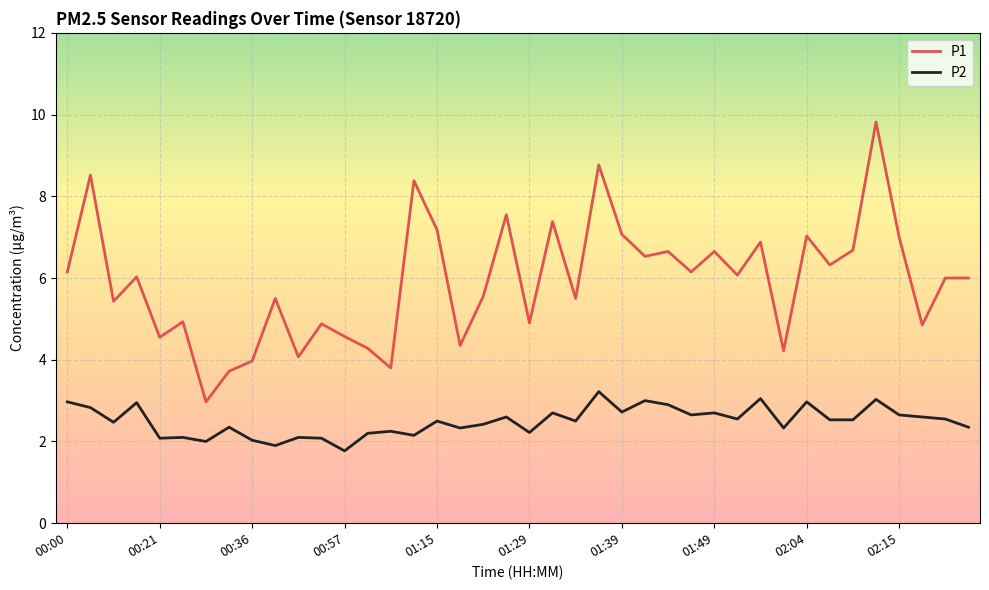

What is the highest value of the P2 series?

3.2